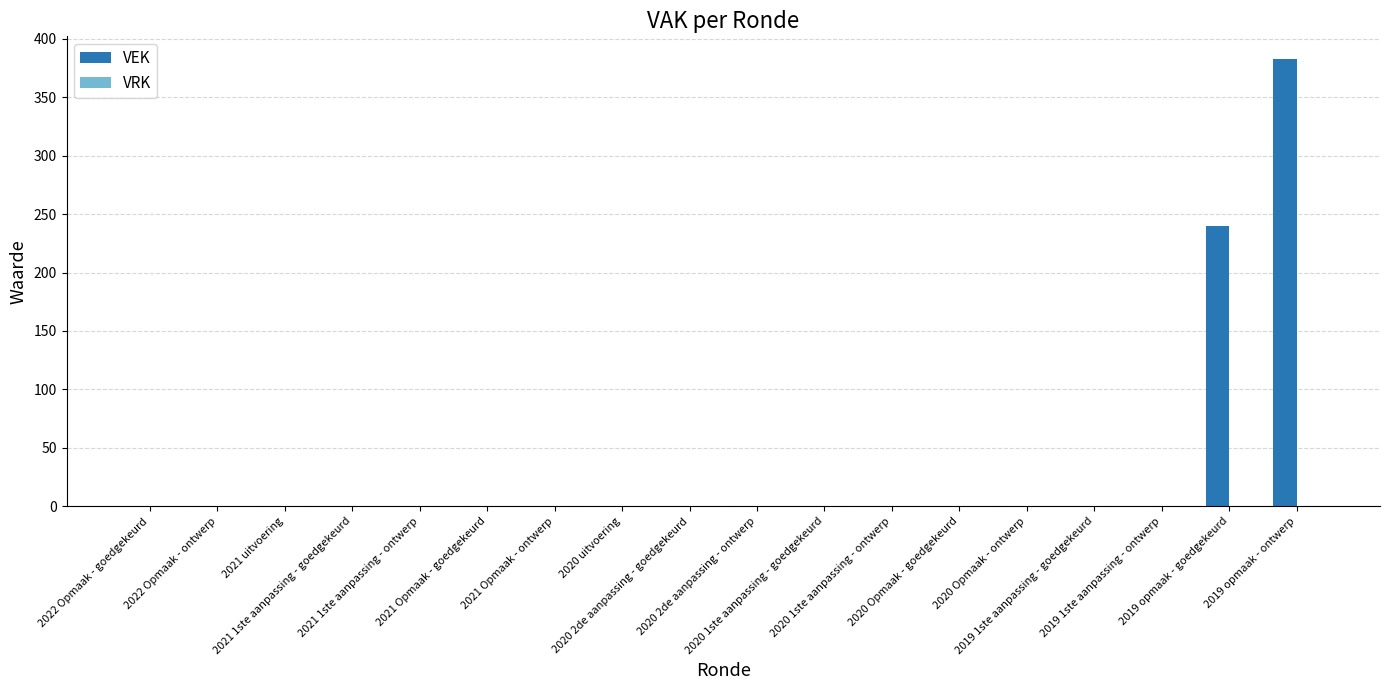

What is the sum of all values?

623